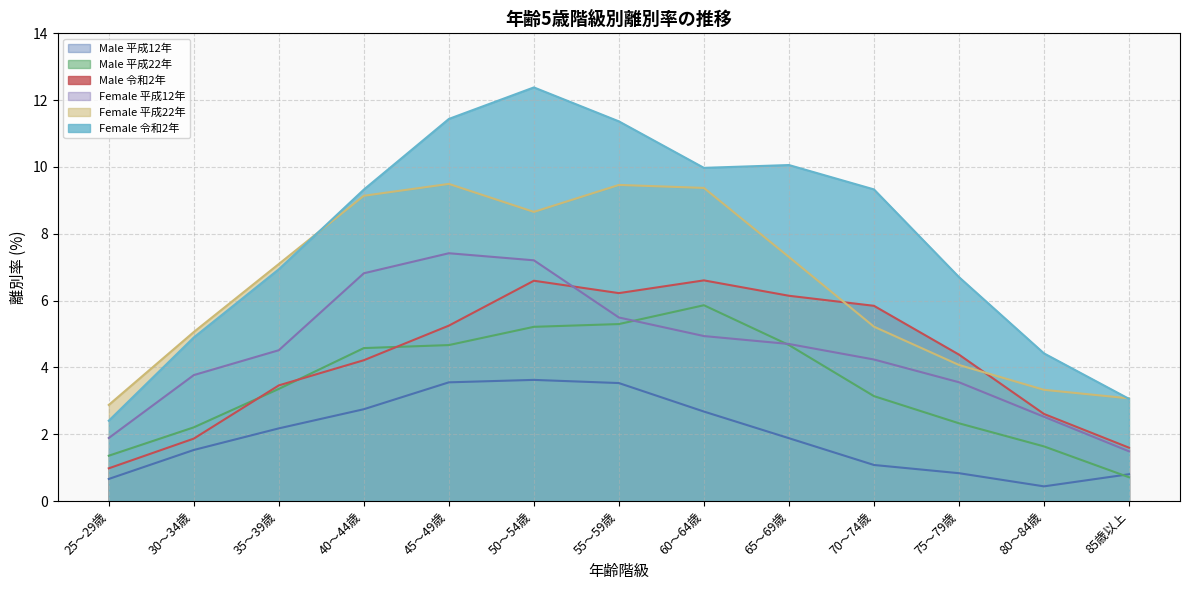

What is the spread (max minus min) of values at 75～79歳?

5.9